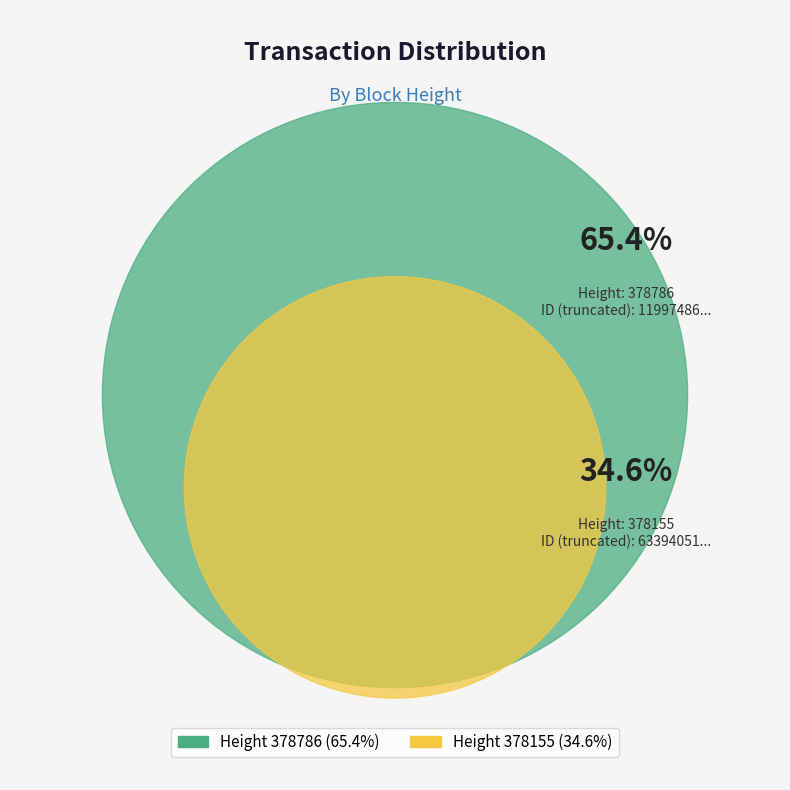

Which category has the biggest portion of the pie?

378786